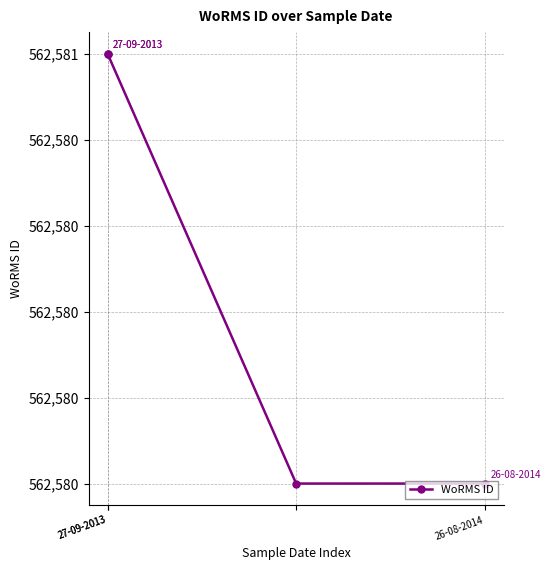

Is it true that the value at 26-08-2014 is 562580?

True